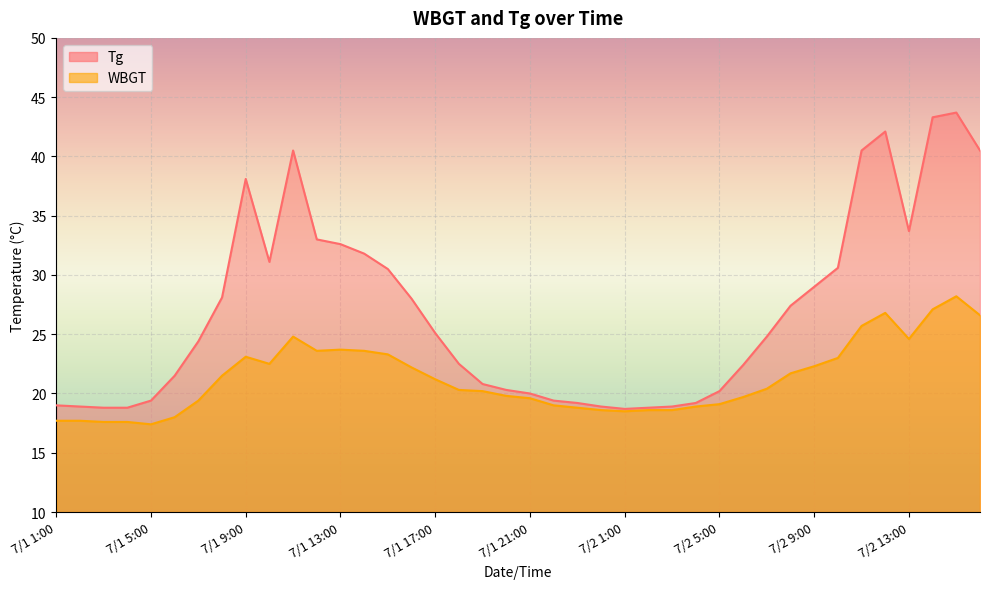

Count the number of categories in the chart.

40